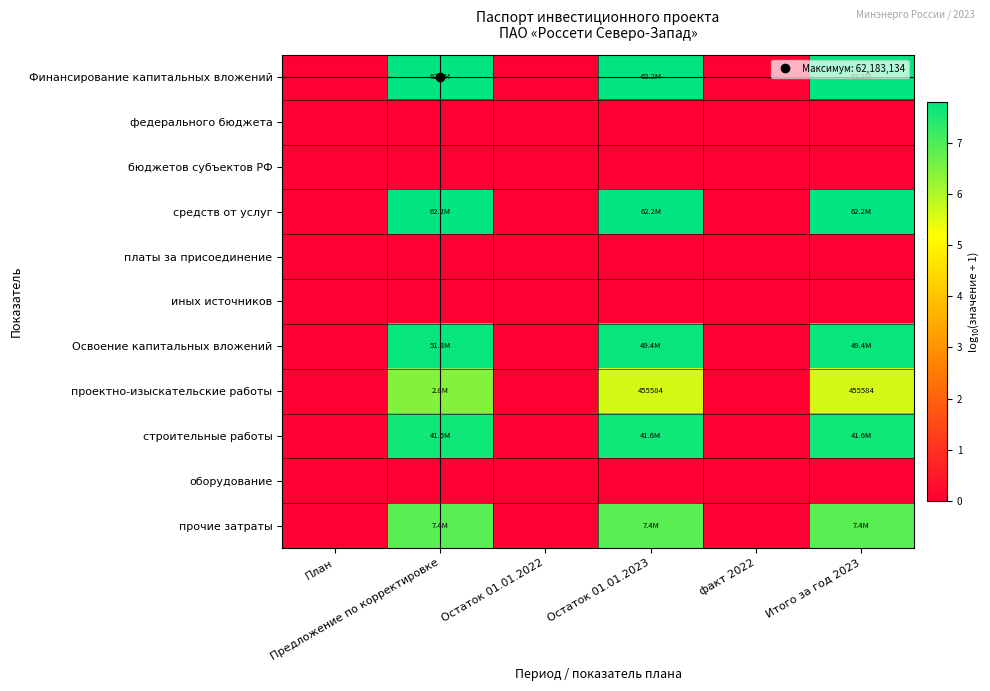

Which series has the widest spread of values?

Финансирование капитальных вложений